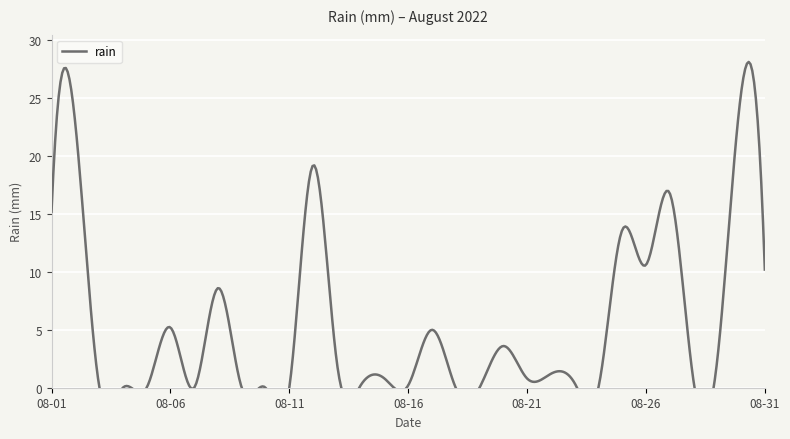

Reading left to right, list all the values displayed in this chart.

15.2	22.8	0.2	0.0	0.0	5.2	0.0	8.6	0.0	0.0	0.0	19.2	2.2	0.2	0.8	0.2	5.0	0.0	0.0	3.6	0.8	1.2	0.4	0.0	13.6	10.6	16.8	0.6	2.4	25.4	10.2